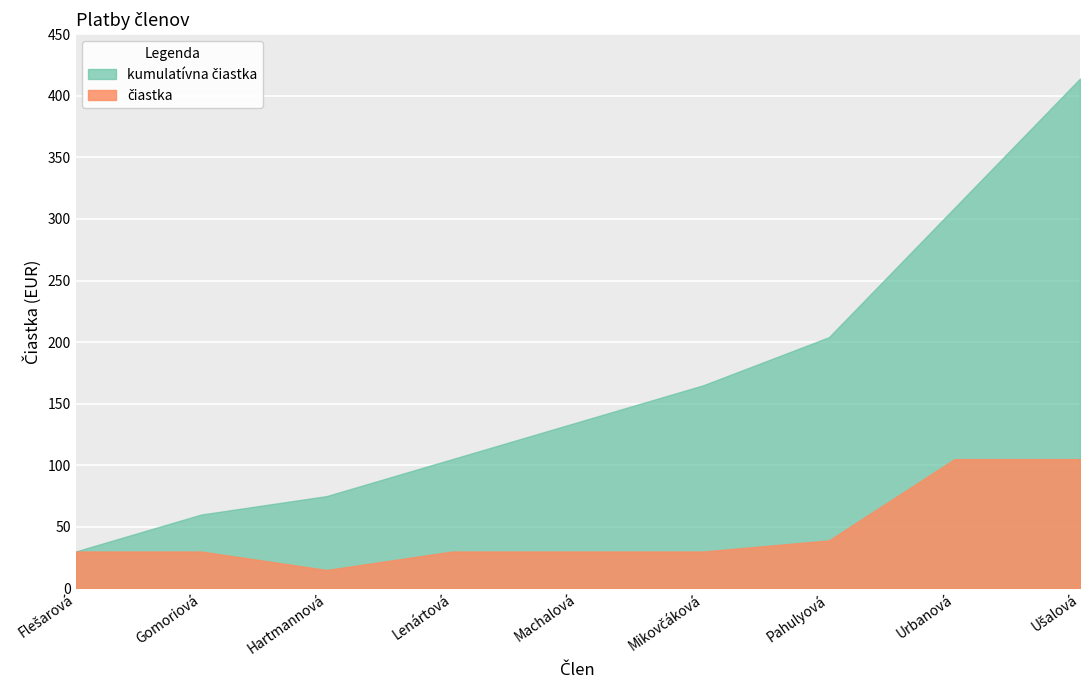

True or false: cumulative has a value of 135 at Machalová.

True